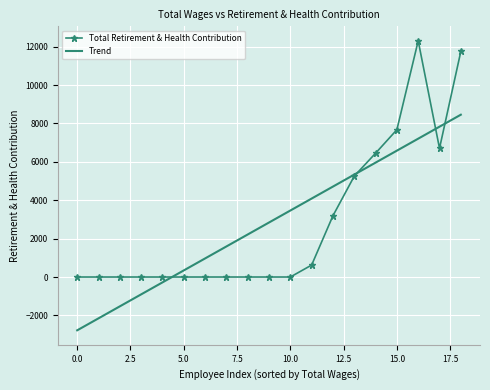

What is the greatest value displayed?

12307.0